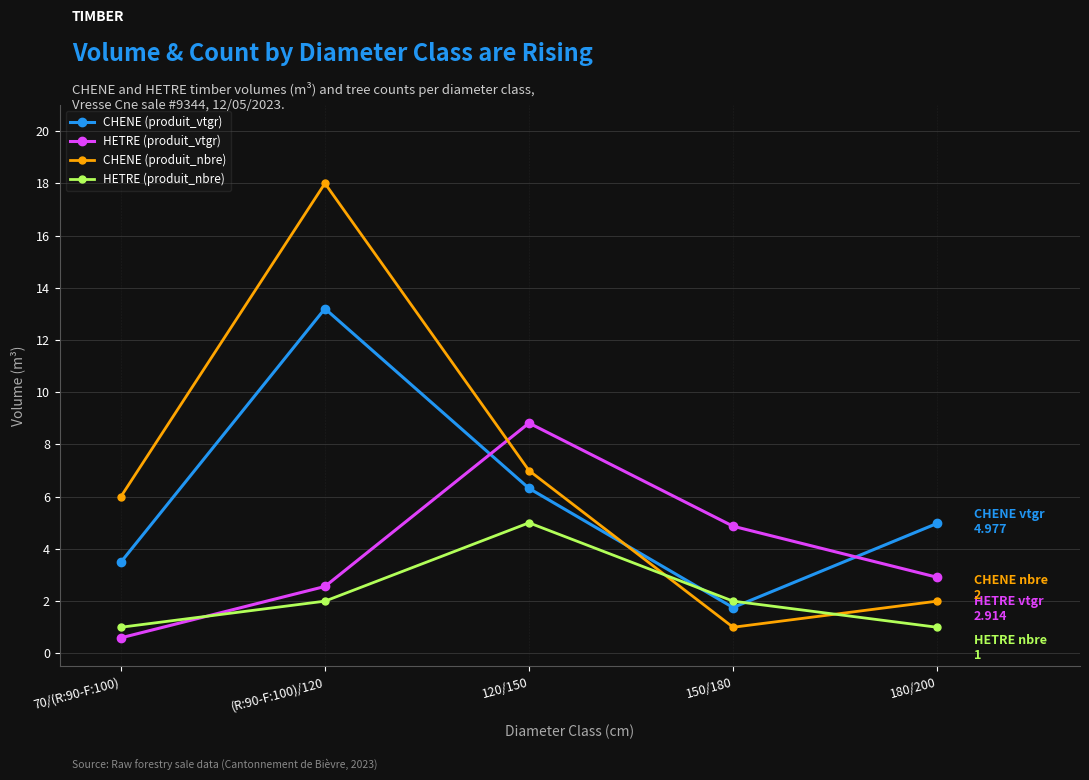

What is the value of the CHENE (produit_vtgr) point at the 1st from the left?

3.5